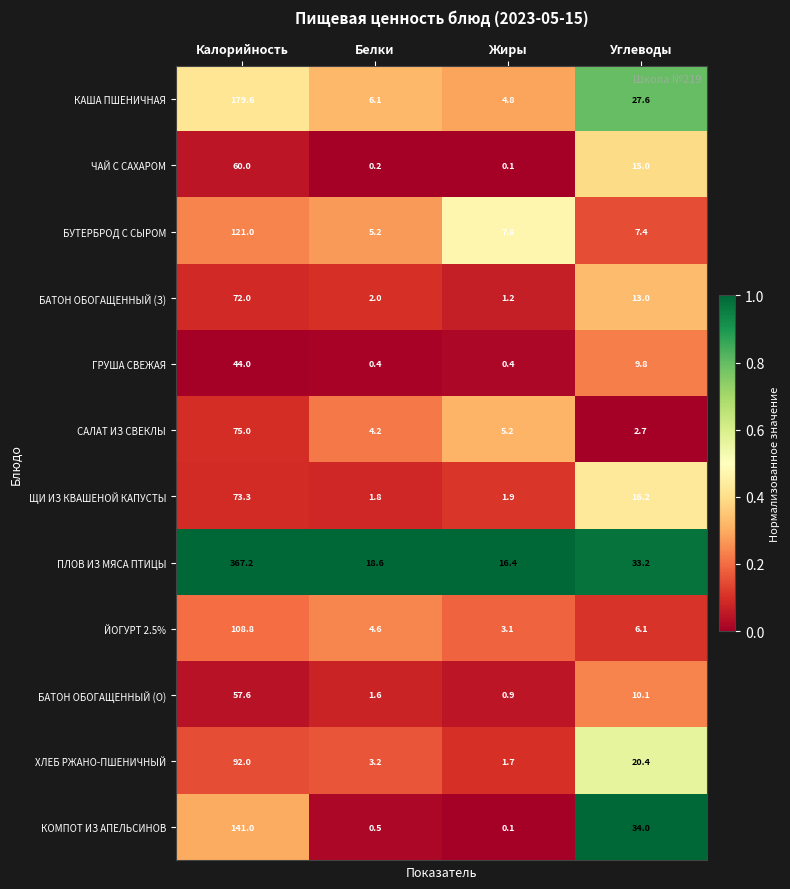

Count the number of data series in this chart.

12